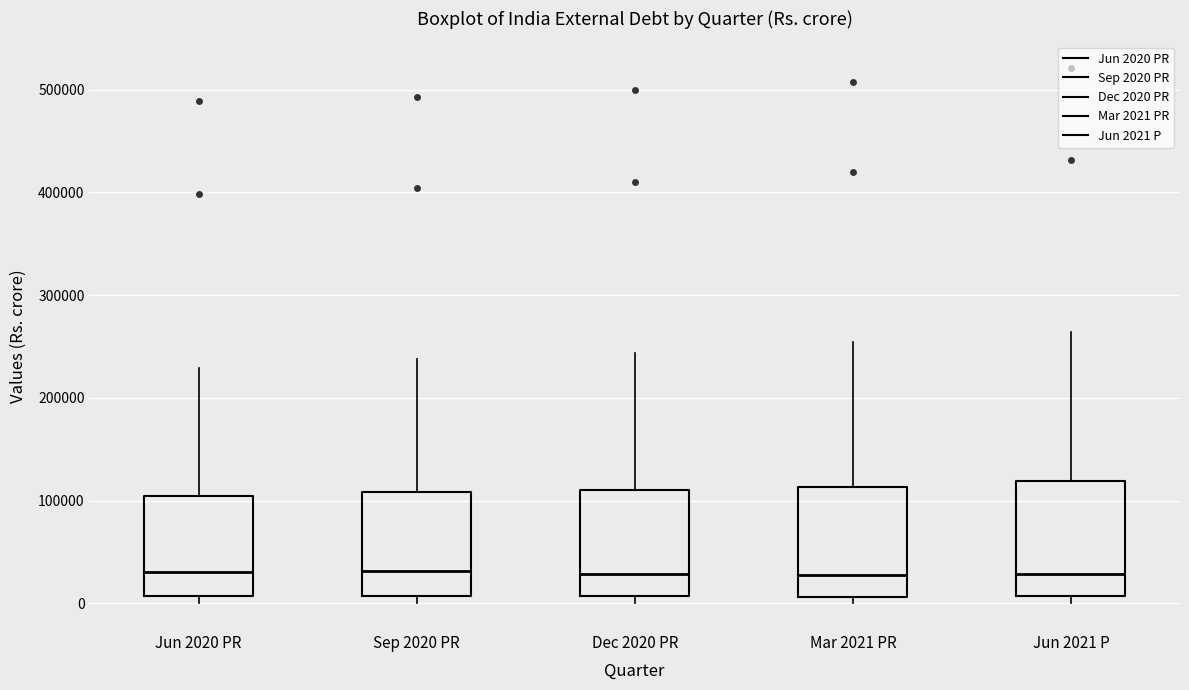

Where is the upper edge of the box for Dec 2020 PR on the y-axis? The values are not printed on the chart, so give them approximately, as read against the axis.

110000